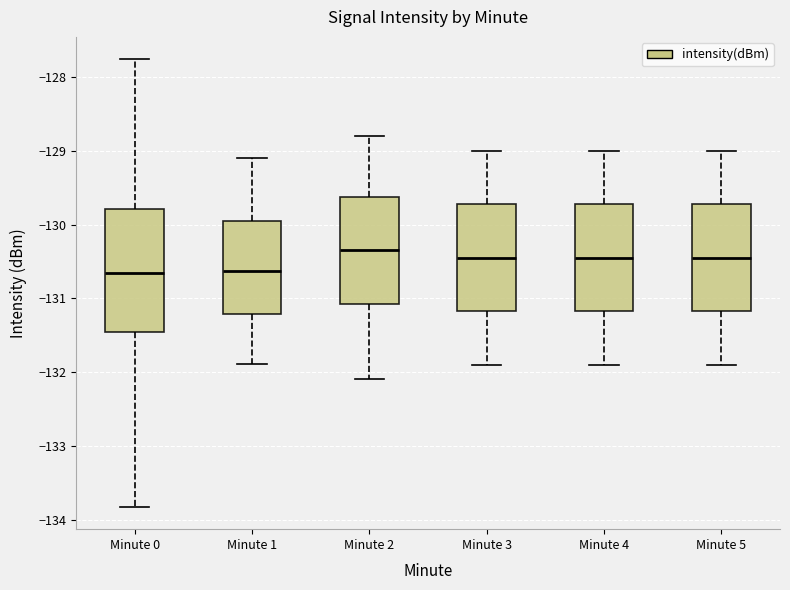

Reading left to right, transcribe this box plot: for each box, give where its median line is, the range the box spans, and where its two whiskers end, as read against the y-axis. The values are not printed on the chart, so give them approximately, as read against the axis.

Minute 0: median -130.7, box -131.5 to -129.8, whiskers -133.8 to -127.8
Minute 1: median -130.6, box -131.2 to -130.0, whiskers -131.9 to -129.1
Minute 2: median -130.3, box -131.1 to -129.6, whiskers -132.1 to -128.8
Minute 3: median -130.4, box -131.2 to -129.7, whiskers -131.9 to -129.0
Minute 4: median -130.4, box -131.2 to -129.7, whiskers -131.9 to -129.0
Minute 5: median -130.4, box -131.2 to -129.7, whiskers -131.9 to -129.0